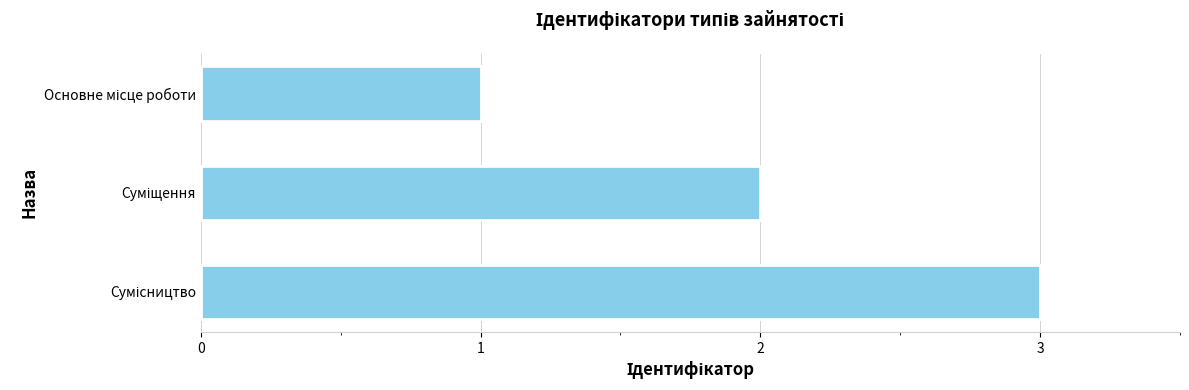

What is the sum of all values?

6